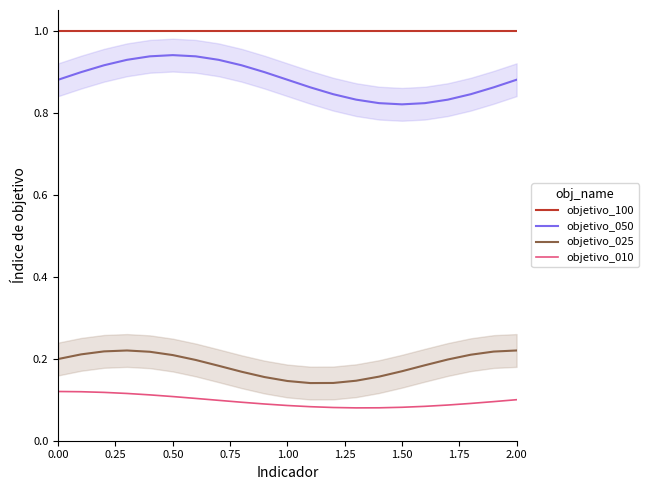

Is this an area chart (filled region under the line)?

No